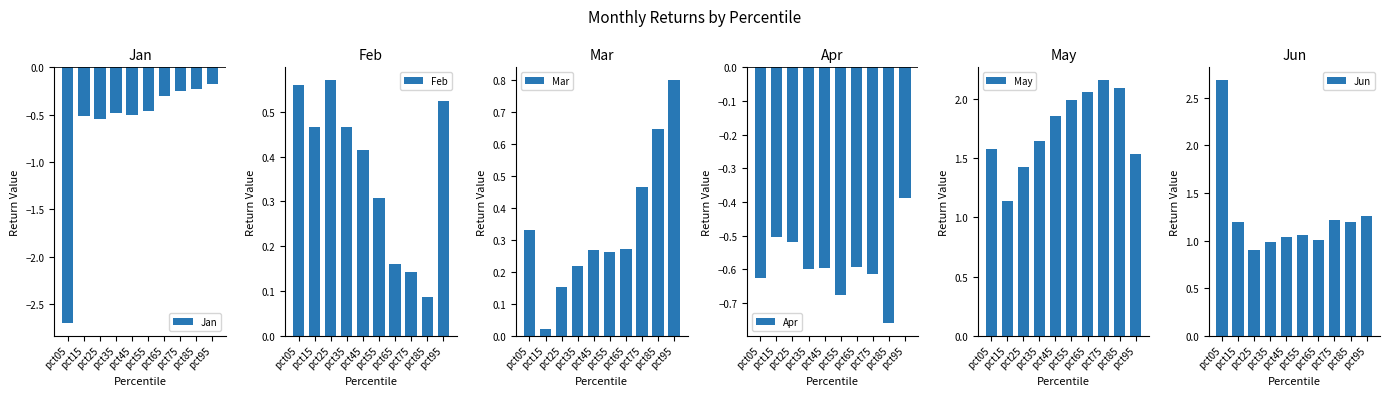

Reading left to right, extract all data points from this chart.

Jan: -2.7	-0.5	-0.5	-0.5	-0.5	-0.5	-0.3	-0.2	-0.2	-0.2
Feb: 0.6	0.5	0.6	0.5	0.4	0.3	0.2	0.1	0.1	0.5
Mar: 0.3	0.0	0.2	0.2	0.3	0.3	0.3	0.5	0.6	0.8
Apr: -0.6	-0.5	-0.5	-0.6	-0.6	-0.7	-0.6	-0.6	-0.8	-0.4
May: 1.6	1.1	1.4	1.7	1.9	2.0	2.1	2.2	2.1	1.5
Jun: 2.7	1.2	0.9	1.0	1.0	1.1	1.0	1.2	1.2	1.3